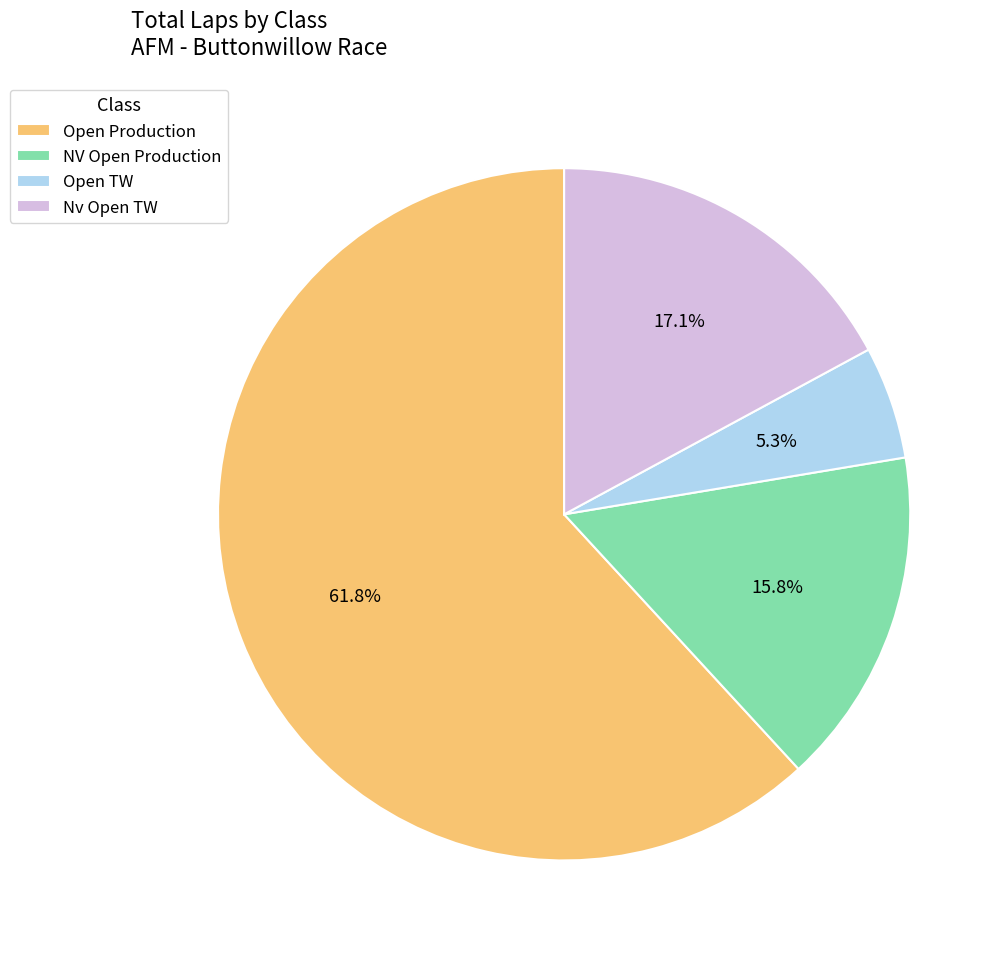

Rank the categories by value from highest to lowest.

Open Production, Nv Open TW, NV Open Production, Open TW